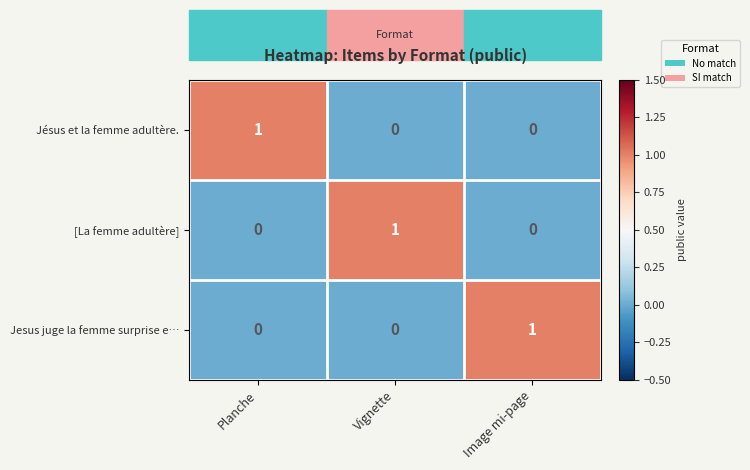

Is it true that [La femme adultère] equals 0 at Planche?

True